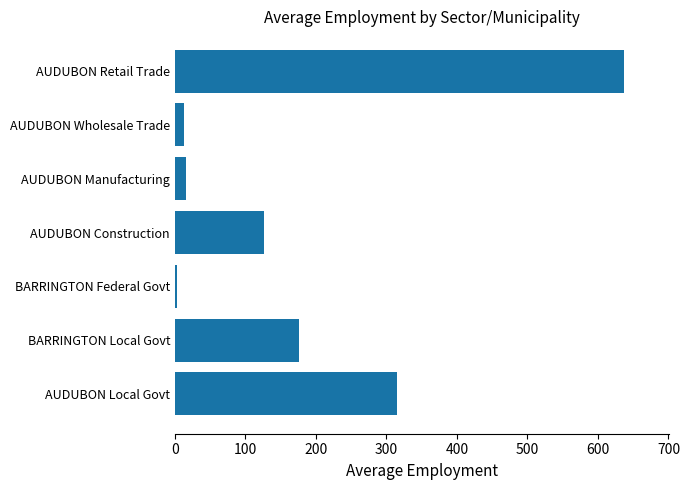

True or false: the data shows 510.4 at AUDUBON Local Govt.

False